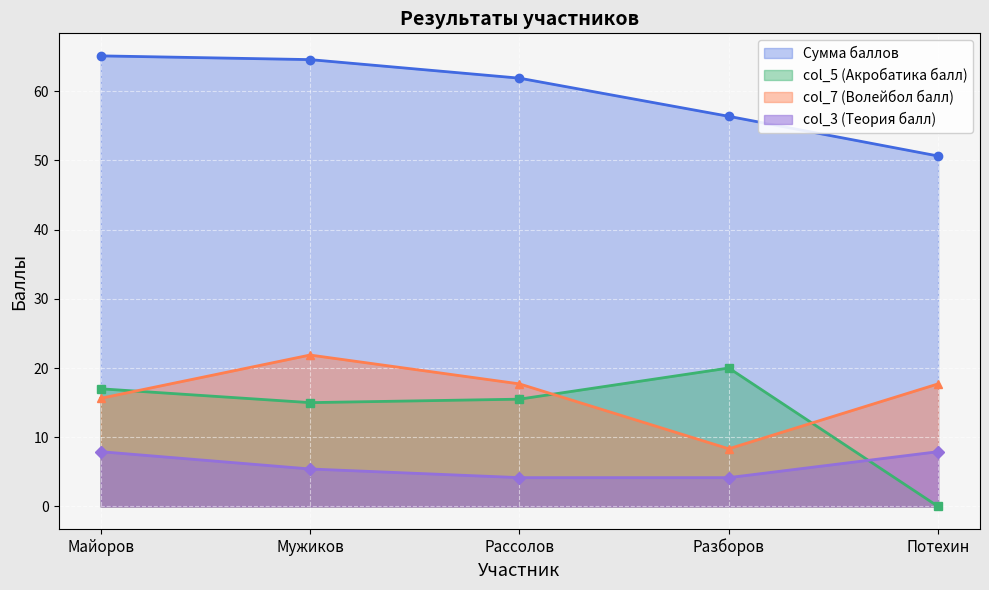

What is the label of the 2nd point from the left?

Мужиков